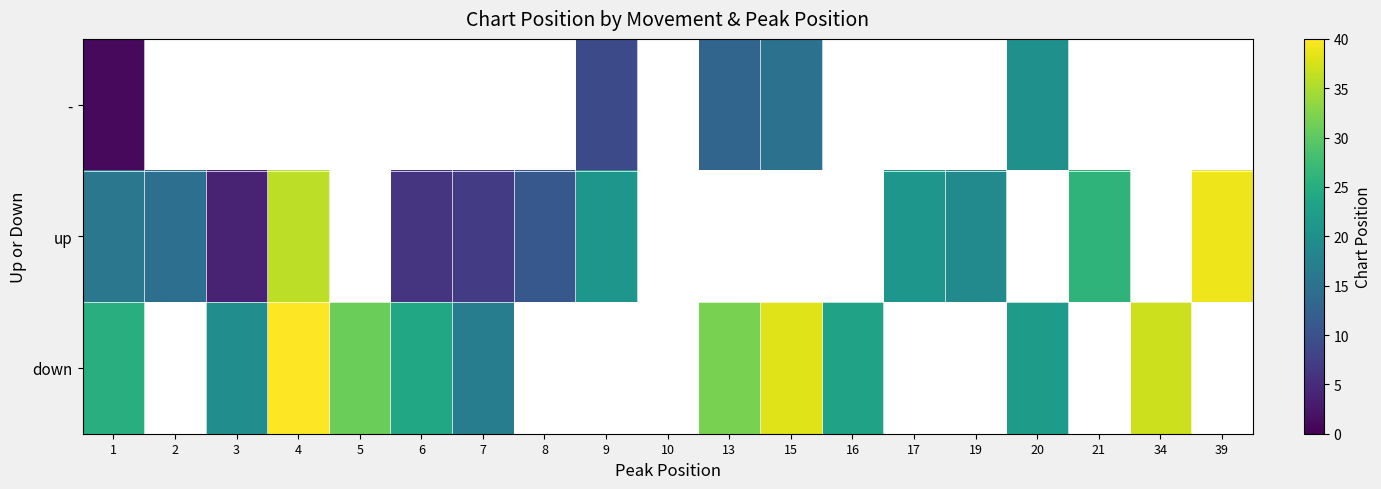

At which label is up closest to 21?

9